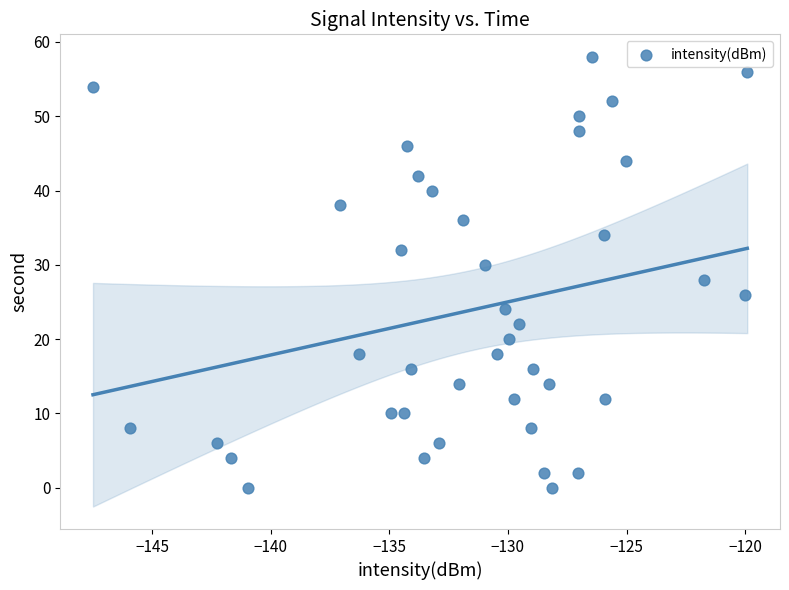

What is the range of Y values (max minus min)?

58